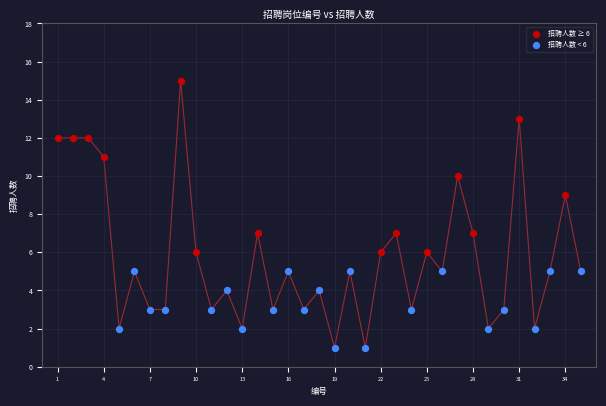

Which series reaches the minimum Y coordinate?

招聘人数 < 6